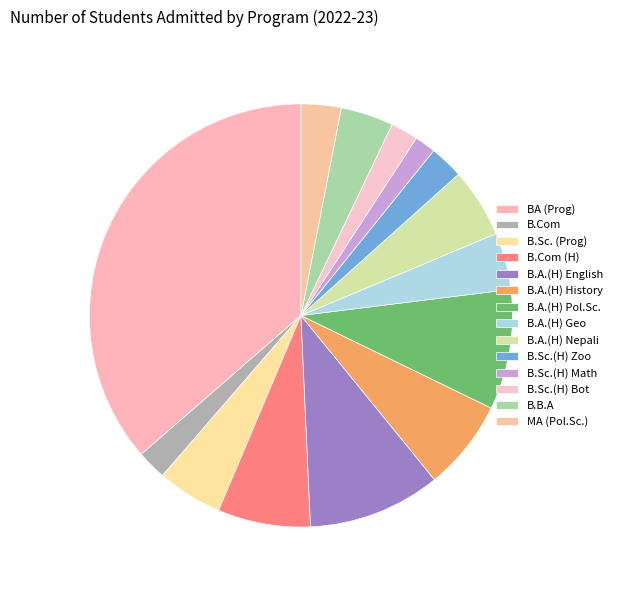

How many slices are in this pie chart?

14